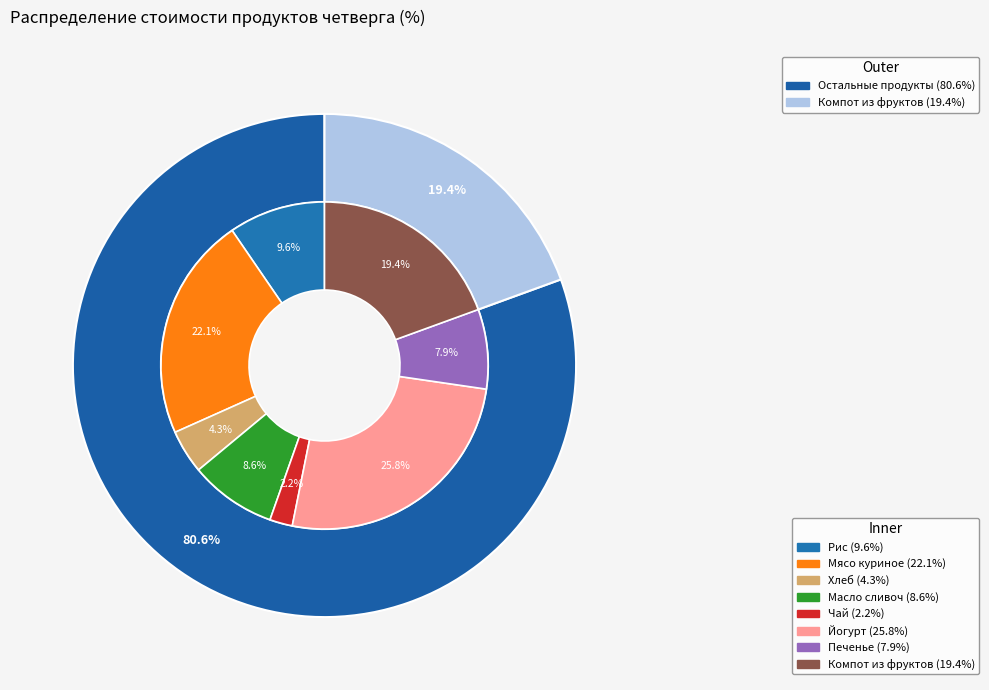

Is it true that Рис is 10% of the pie?

True